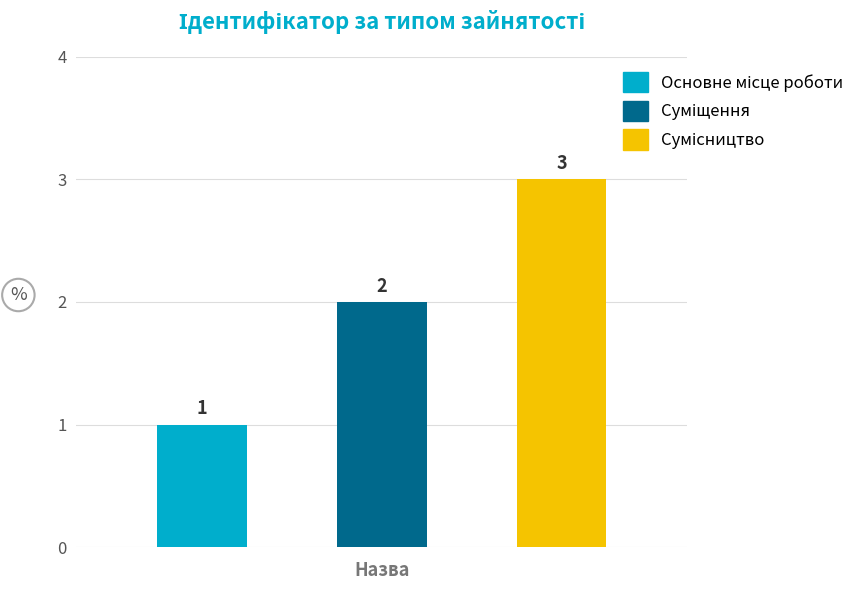

The chart shows a value of 3 at Сумісництво. True or false?

True